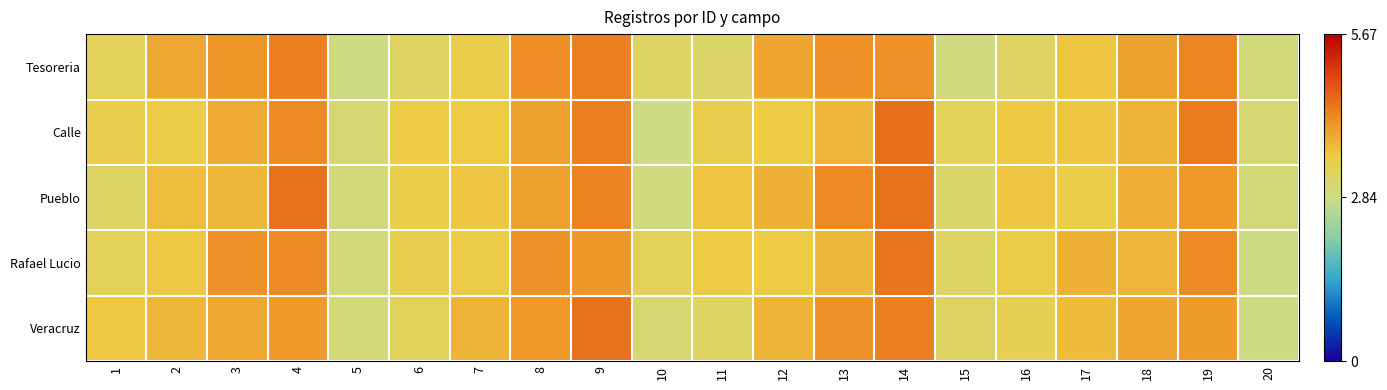

Between 5 and 20, which series saw the biggest shift?

Veracruz